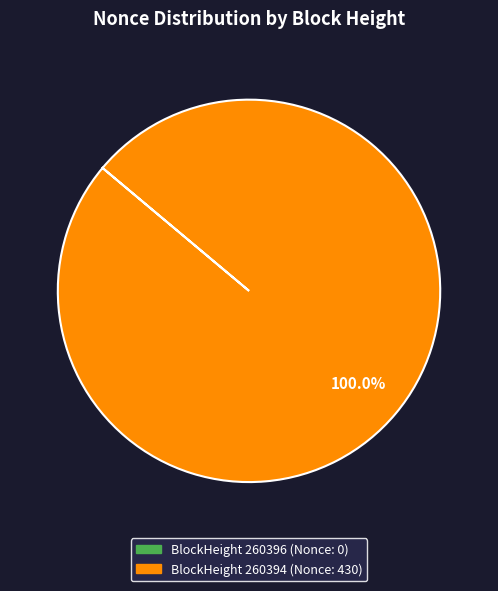

Is there any slice that represents more than half of the pie?

Yes